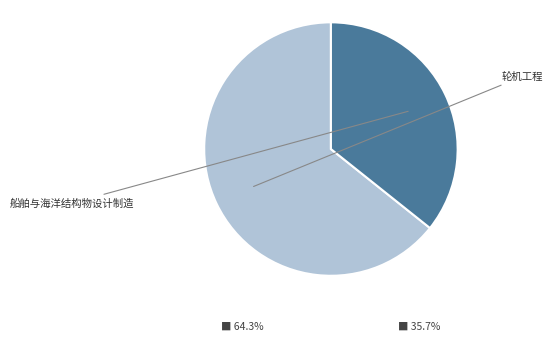

What percentage is the 船舶与海洋结构物设计制造 slice, to the nearest percent?

36%